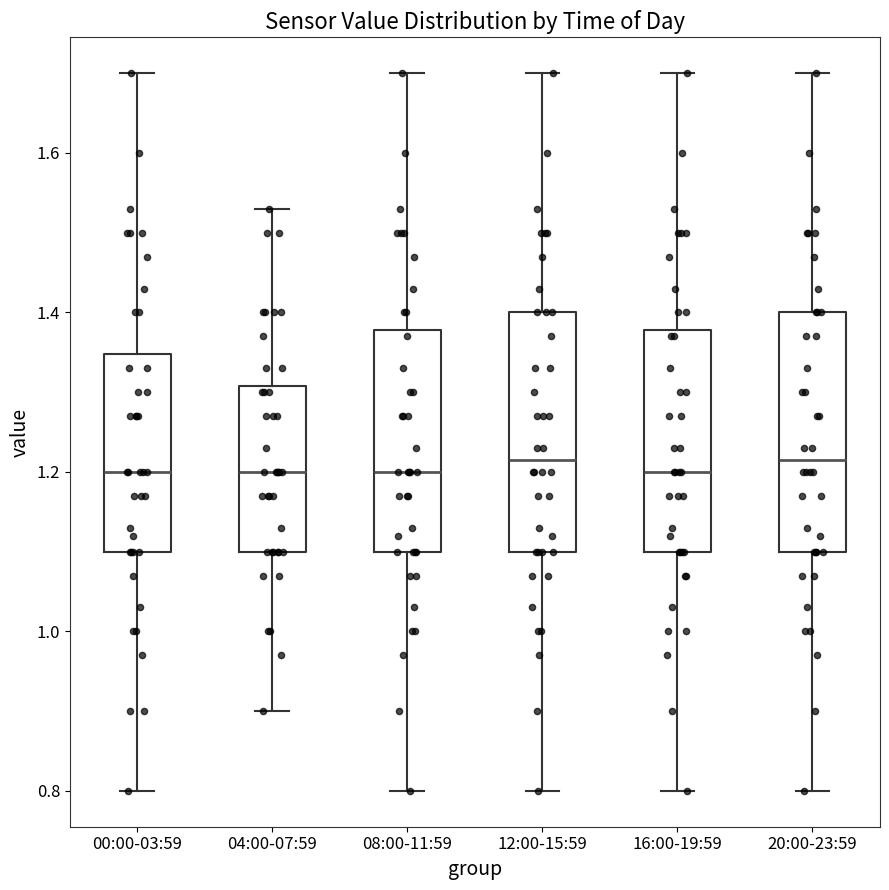

Reading left to right, transcribe this box plot: for each box, give where its median line is, the range the box spans, and where its two whiskers end, as read against the y-axis. The values are not printed on the chart, so give them approximately, as read against the axis.

00:00-03:59: median 1.20, box 1.10 to 1.34, whiskers 0.80 to 1.70
04:00-07:59: median 1.20, box 1.10 to 1.30, whiskers 0.90 to 1.54
08:00-11:59: median 1.20, box 1.10 to 1.38, whiskers 0.80 to 1.70
12:00-15:59: median 1.22, box 1.10 to 1.40, whiskers 0.80 to 1.70
16:00-19:59: median 1.20, box 1.10 to 1.38, whiskers 0.80 to 1.70
20:00-23:59: median 1.22, box 1.10 to 1.40, whiskers 0.80 to 1.70